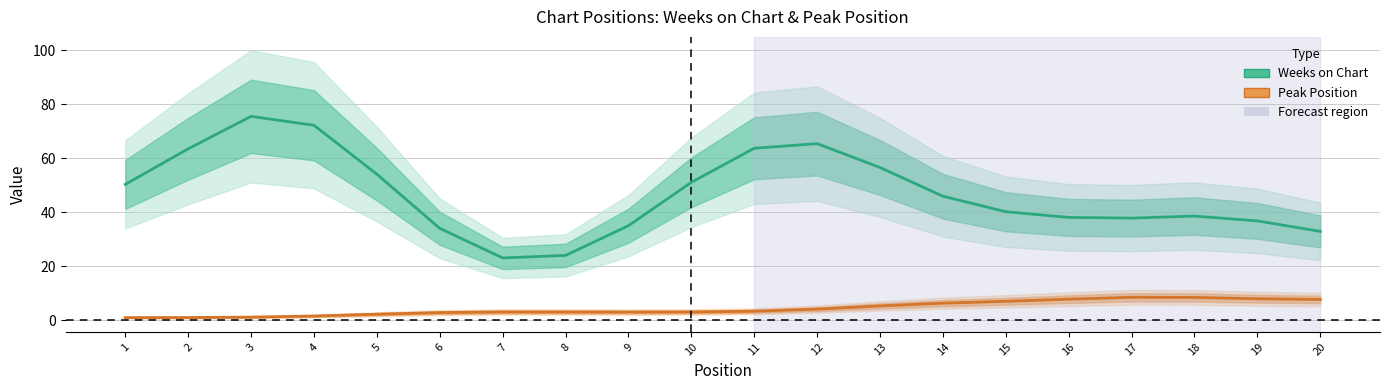

Reading right to left, extract all data points from this chart.

Weeks on Chart: 20=32.9	19=36.8	18=38.6	17=37.8	16=38.1	15=40.2	14=45.9	13=56.6	12=65.4	11=63.7	10=51.1	9=35.0	8=24.0	7=23.1	6=34.1	5=54.1	4=72.2	3=75.5	2=63.5	1=50.3
Peak Position: 20=7.7	19=8.0	18=8.5	17=8.5	16=7.8	15=7.0	14=6.4	13=5.3	12=4.1	11=3.4	10=3.1	9=3.1	8=3.1	7=3.1	6=2.9	5=2.3	4=1.6	3=1.2	2=1.0	1=1.0